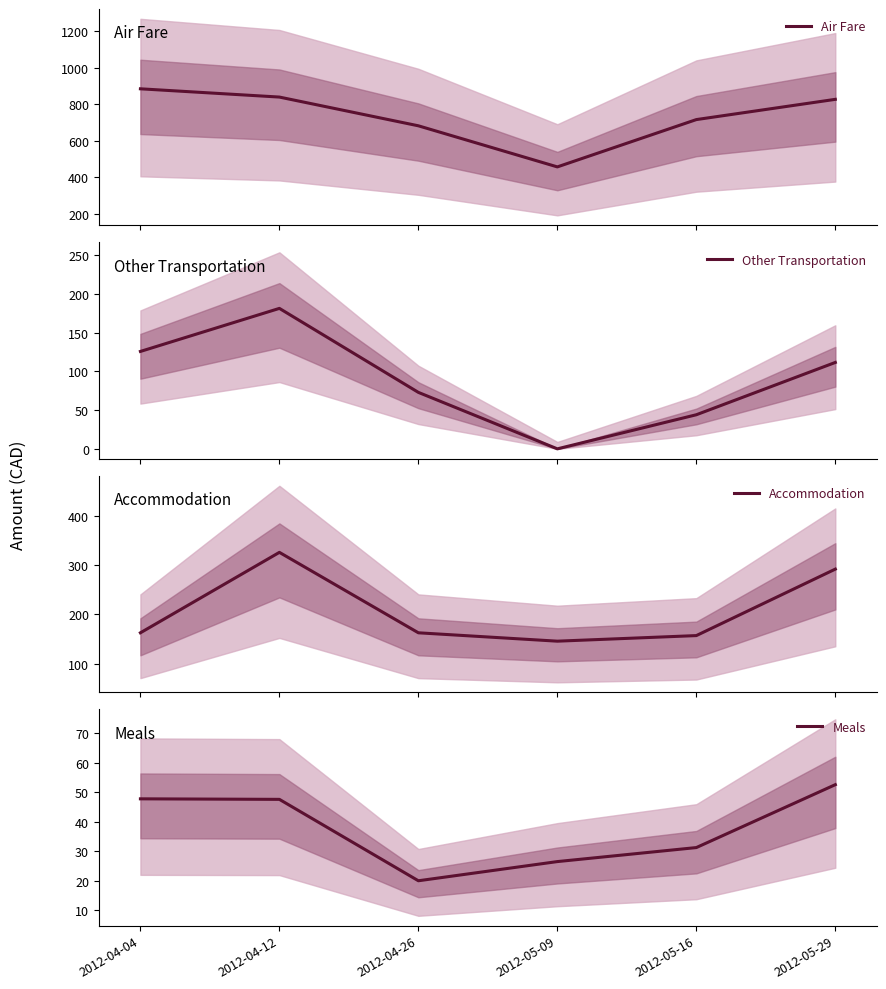

What is the highest value of the Meals series?

52.6